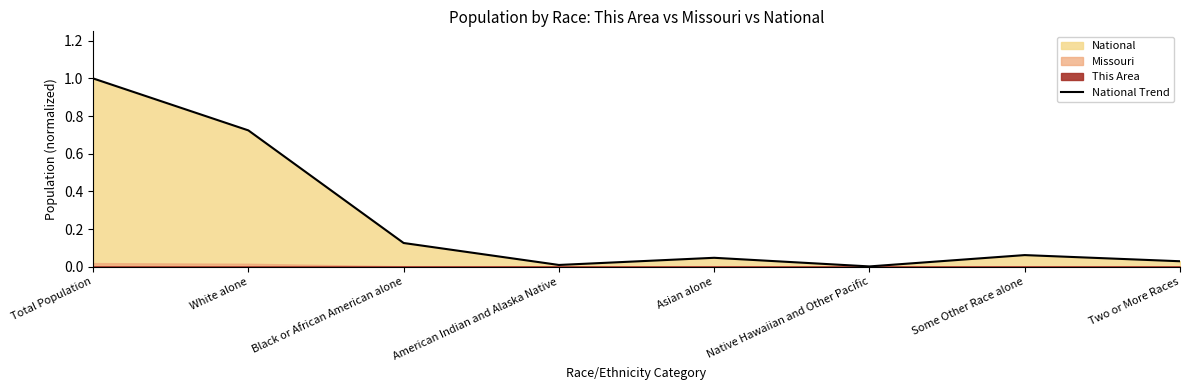

Does the chart display data point markers on the line(s)?

No